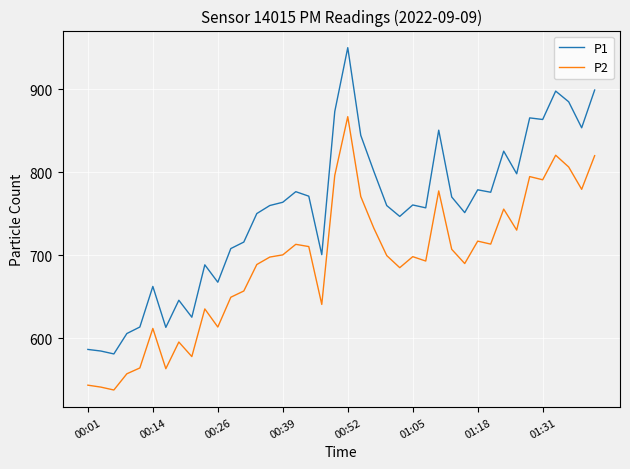

True or false: P1 and P2 intersect in this chart.

False